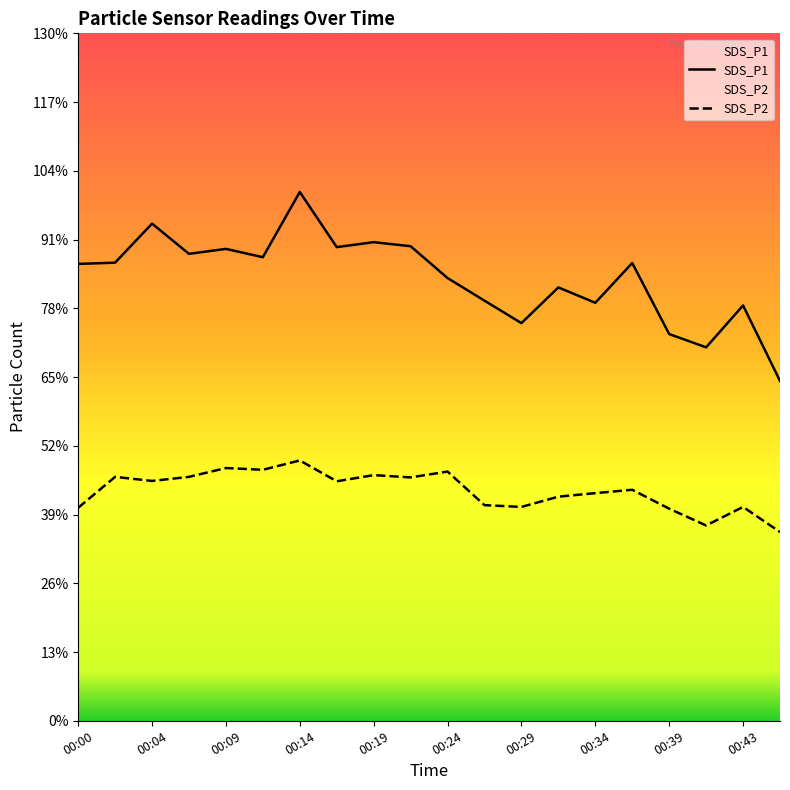

What is the value of the SDS_P1 point at the 7th from the left?

29.9